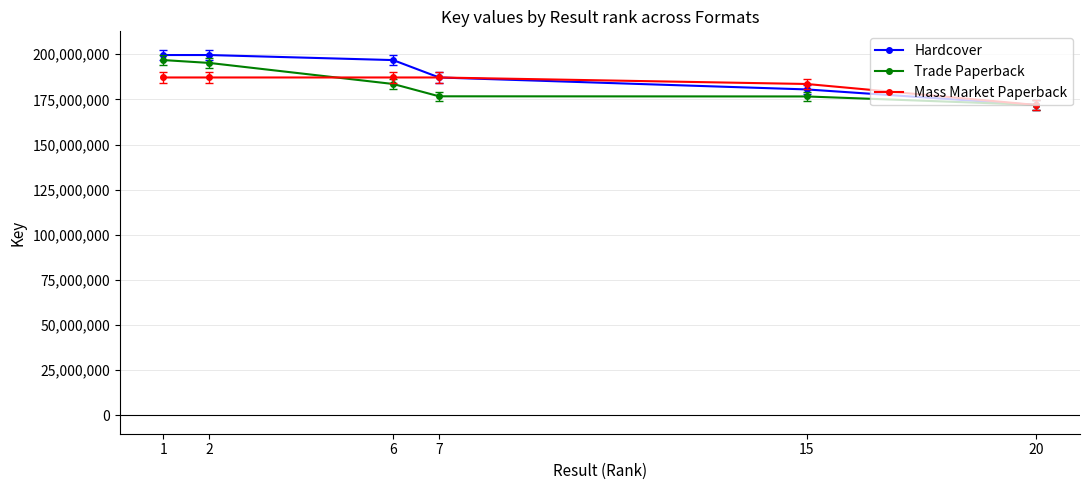

What is the spread (max minus min) of values at 1?

12427411